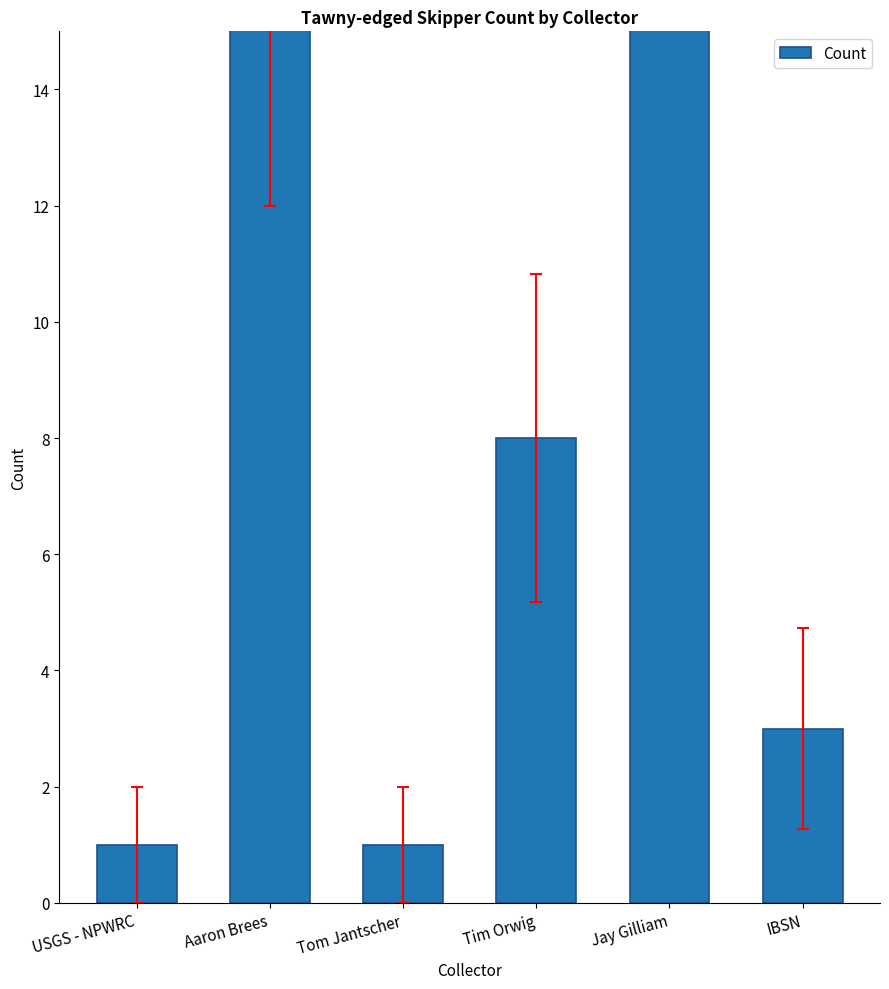

What is the value of the 3rd bar from the left?

1